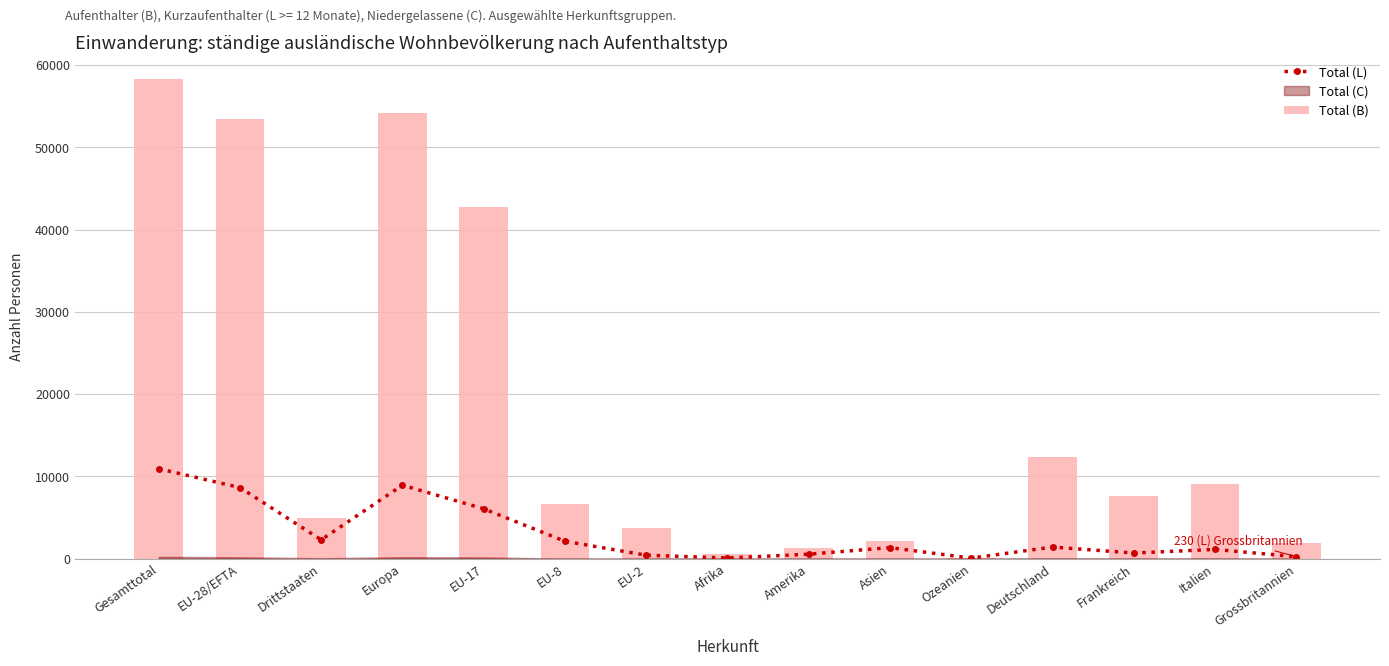

What is the value of the Total (B) bar at the 1st from the left?

58370